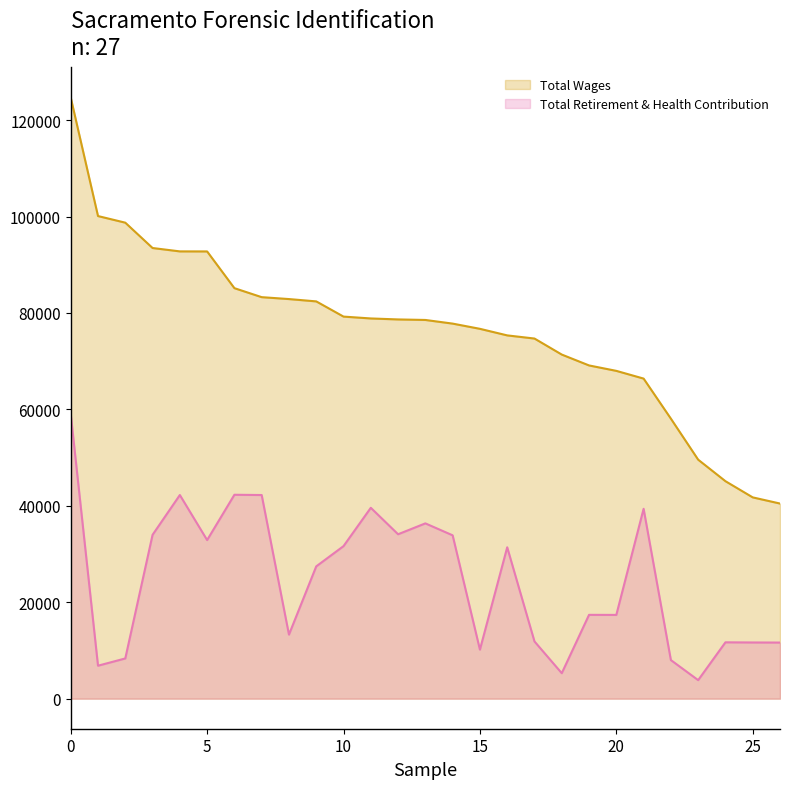

What is the lowest value of the Total Wages series?

40471